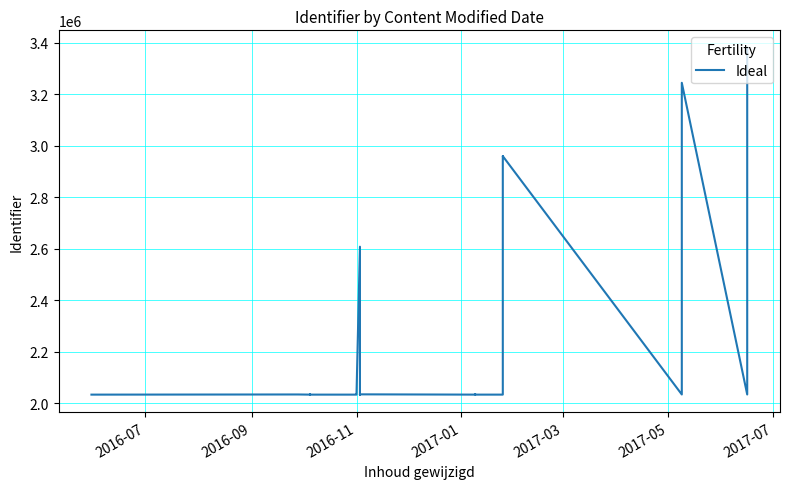

What is the minimum value shown in the chart?

2033333